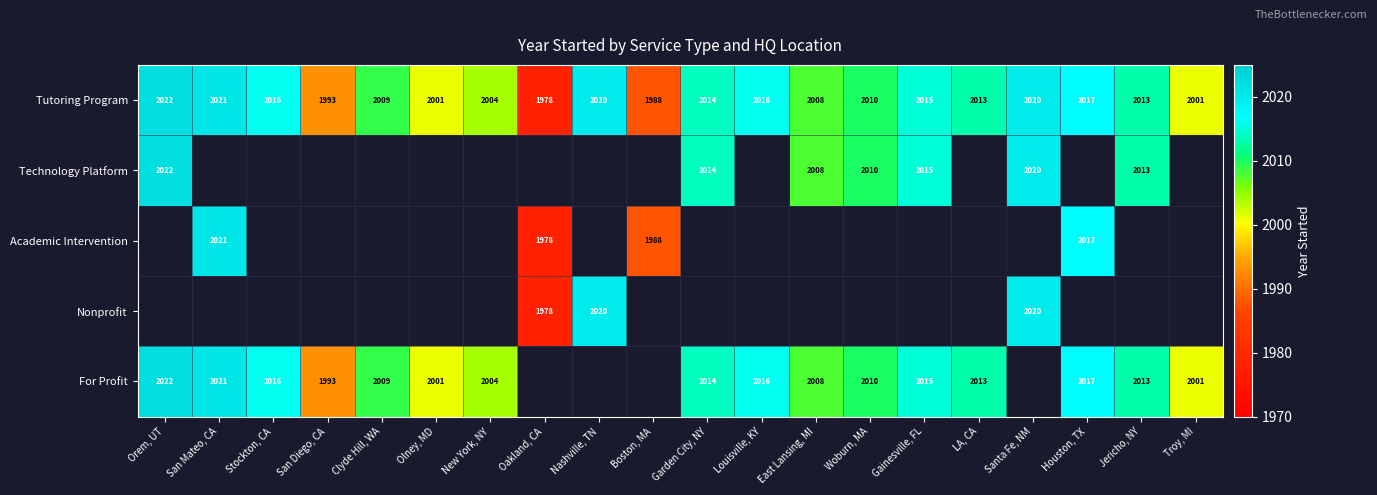

What is the average value of the Tutoring Program series?

2009